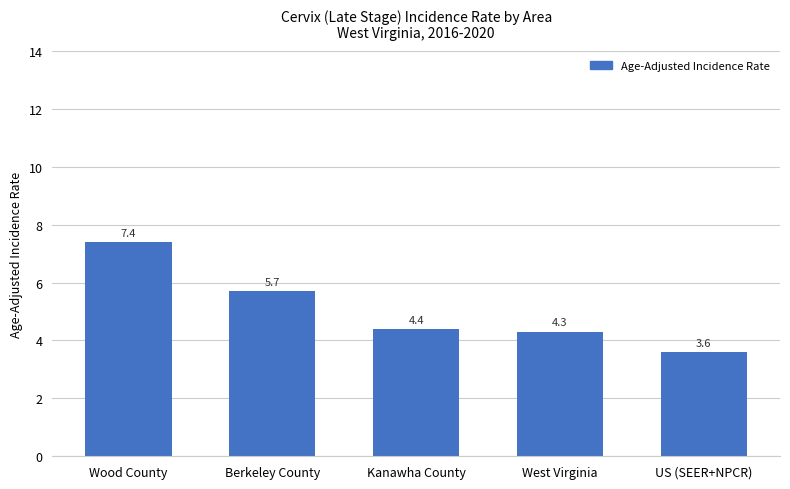

Is it true that the value at Kanawha County is 4.4?

True